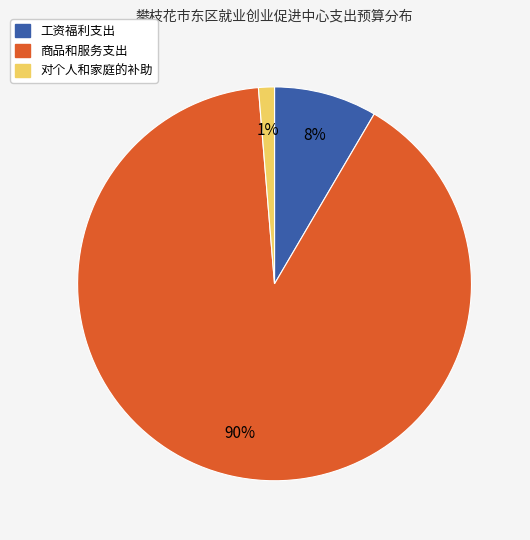

Is 商品和服务支出 the majority of the pie?

Yes